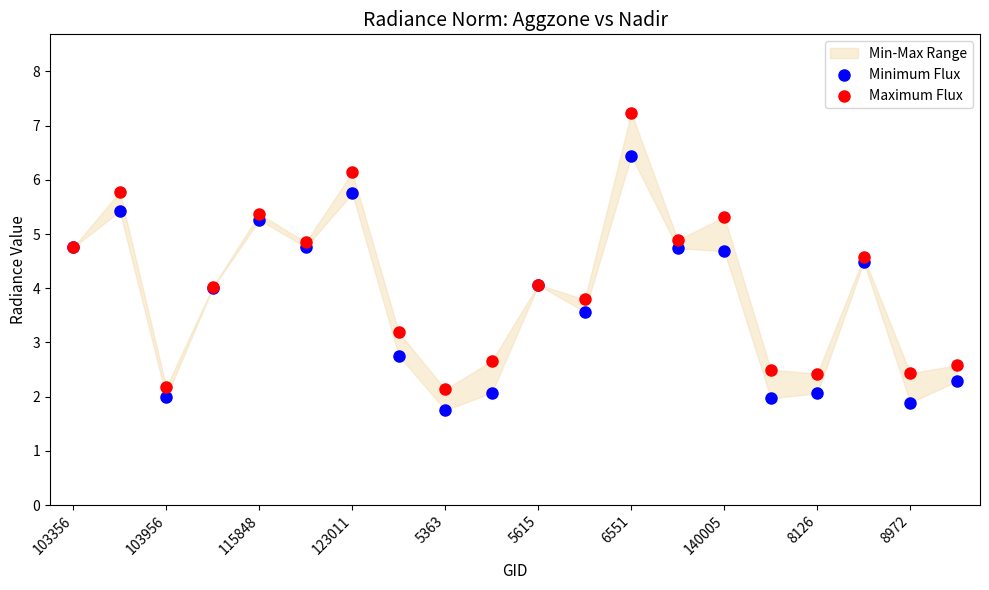

Which series reaches the maximum Y coordinate?

Maximum Flux